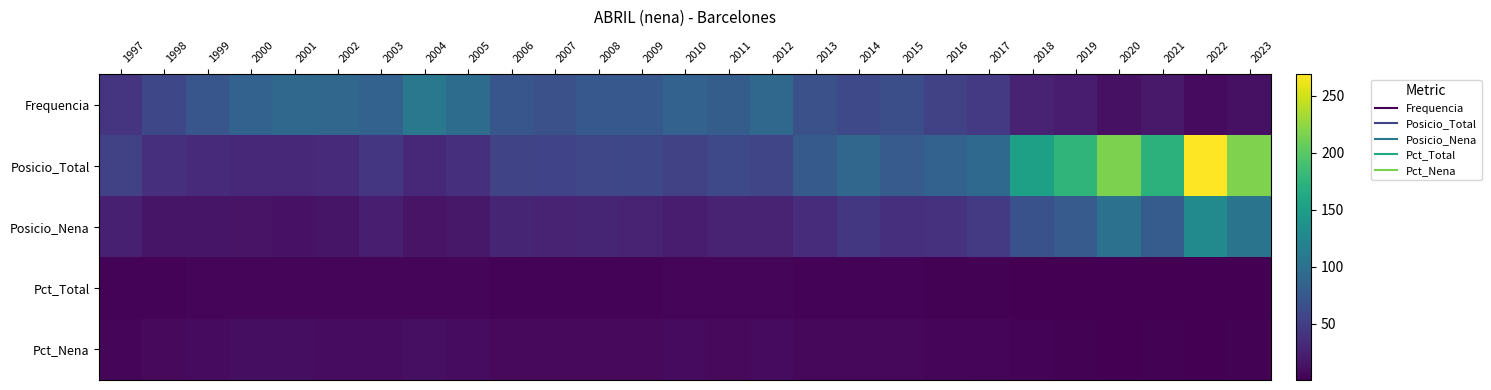

Reading left to right, what are all the values shown in this chart?

Frequencia: 1997=42.0	1998=59.0	1999=72.0	2000=85.0	2001=91.0	2002=89.0	2003=85.0	2004=108.0	2005=95.0	2006=72.0	2007=67.0	2008=74.0	2009=74.0	2010=85.0	2011=80.0	2012=90.0	2013=67.0	2014=60.0	2015=65.0	2016=53.0	2017=46.0	2018=27.0	2019=21.0	2020=13.0	2021=19.0	2022=8.0	2023=13.0
Posicio_Total: 1997=52.0	1998=37.0	1999=34.0	2000=31.0	2001=30.0	2002=32.0	2003=43.0	2004=31.0	2005=38.0	2006=56.0	2007=55.0	2008=58.0	2009=59.0	2010=52.0	2011=60.0	2012=57.0	2013=76.0	2014=89.0	2015=78.0	2016=85.0	2017=92.0	2018=153.0	2019=176.0	2020=216.0	2021=173.0	2022=269.0	2023=217.0
Posicio_Nena: 1997=24.0	1998=16.0	1999=16.0	2000=15.0	2001=14.0	2002=16.0	2003=23.0	2004=15.0	2005=18.0	2006=28.0	2007=27.0	2008=28.0	2009=27.0	2010=21.0	2011=26.0	2012=26.0	2013=35.0	2014=44.0	2015=37.0	2016=39.0	2017=46.0	2018=68.0	2019=78.0	2020=101.0	2021=79.0	2022=128.0	2023=104.0
Pct_Total: 1997=2.6	1998=3.5	1999=4.2	2000=4.9	2001=5.0	2002=4.7	2003=4.3	2004=5.4	2005=4.7	2006=3.6	2007=3.4	2008=3.5	2009=3.4	2010=3.9	2011=3.6	2012=3.9	2013=3.0	2014=2.8	2015=3.0	2016=2.5	2017=2.2	2018=1.4	2019=1.1	2020=0.7	2021=1.1	2022=0.5	2023=0.7
Pct_Nena: 1997=5.3	1998=7.5	1999=8.6	2000=10.1	2001=10.2	2002=9.6	2003=9.0	2004=11.2	2005=9.8	2006=7.5	2007=6.9	2008=7.2	2009=7.0	2010=8.0	2011=7.5	2012=8.1	2013=6.3	2014=5.8	2015=6.3	2016=5.2	2017=4.6	2018=2.8	2019=2.3	2020=1.5	2021=2.2	2022=1.0	2023=1.5